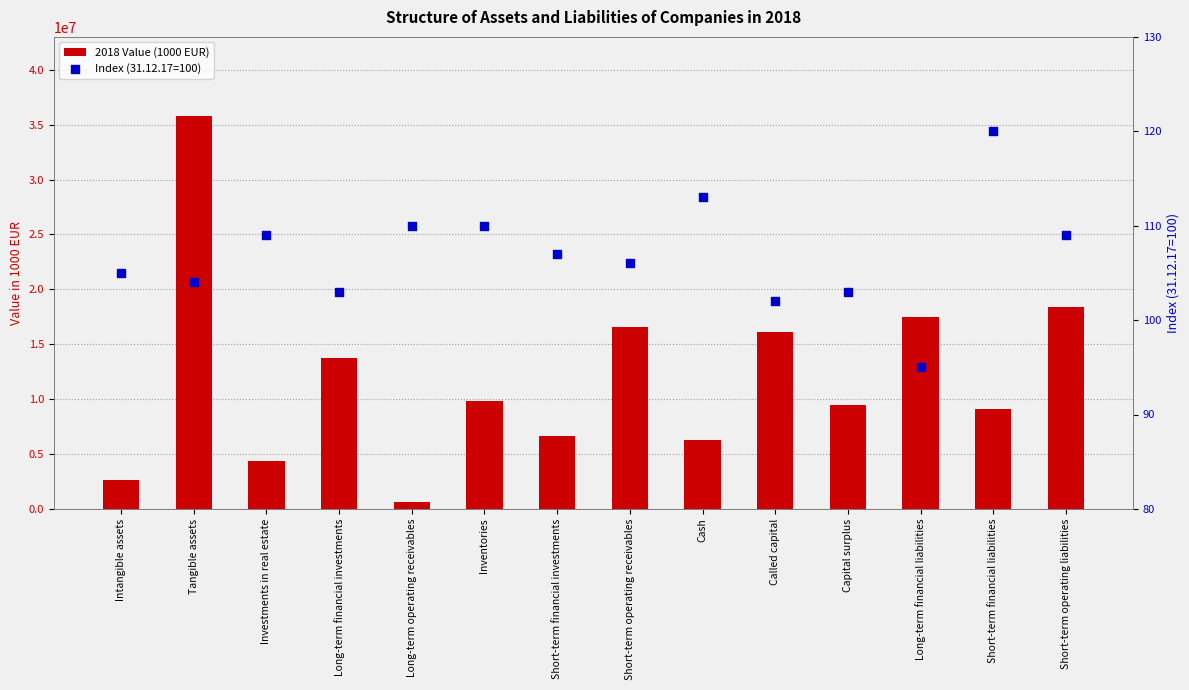

Which series has the largest Y range (max minus min)?

2018 Value (1000 EUR)